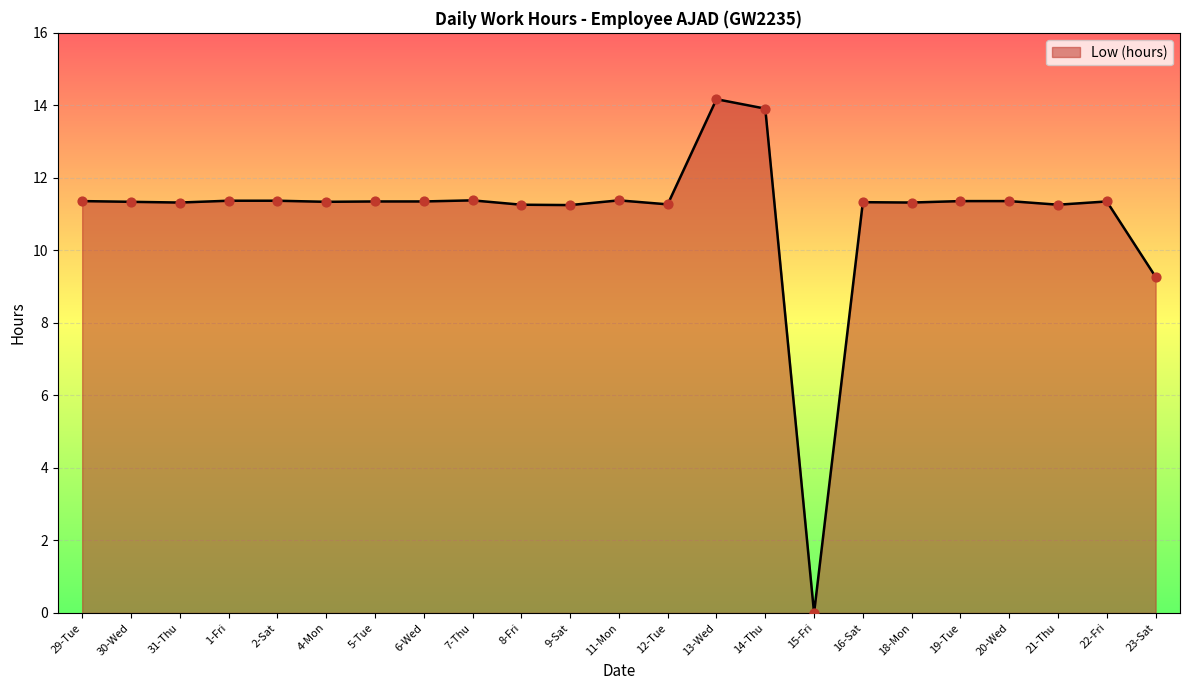

What is the change in value from 9-Sat to 18-Mon?

+0.1